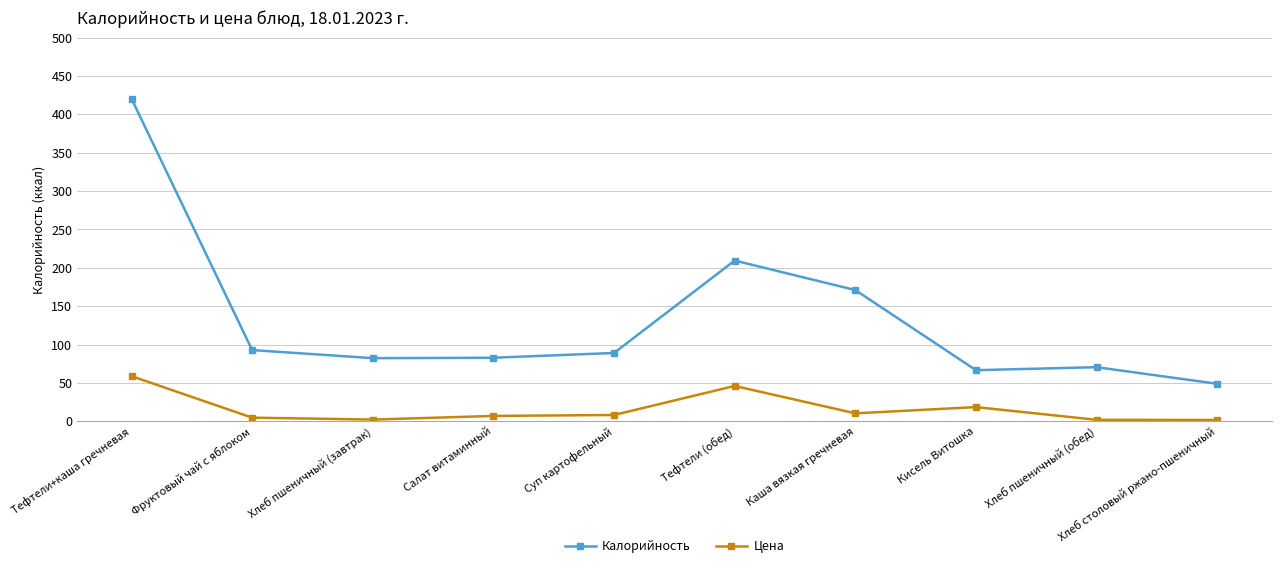

What is the difference between the maximum and minimum values in the Цена series?

57.1